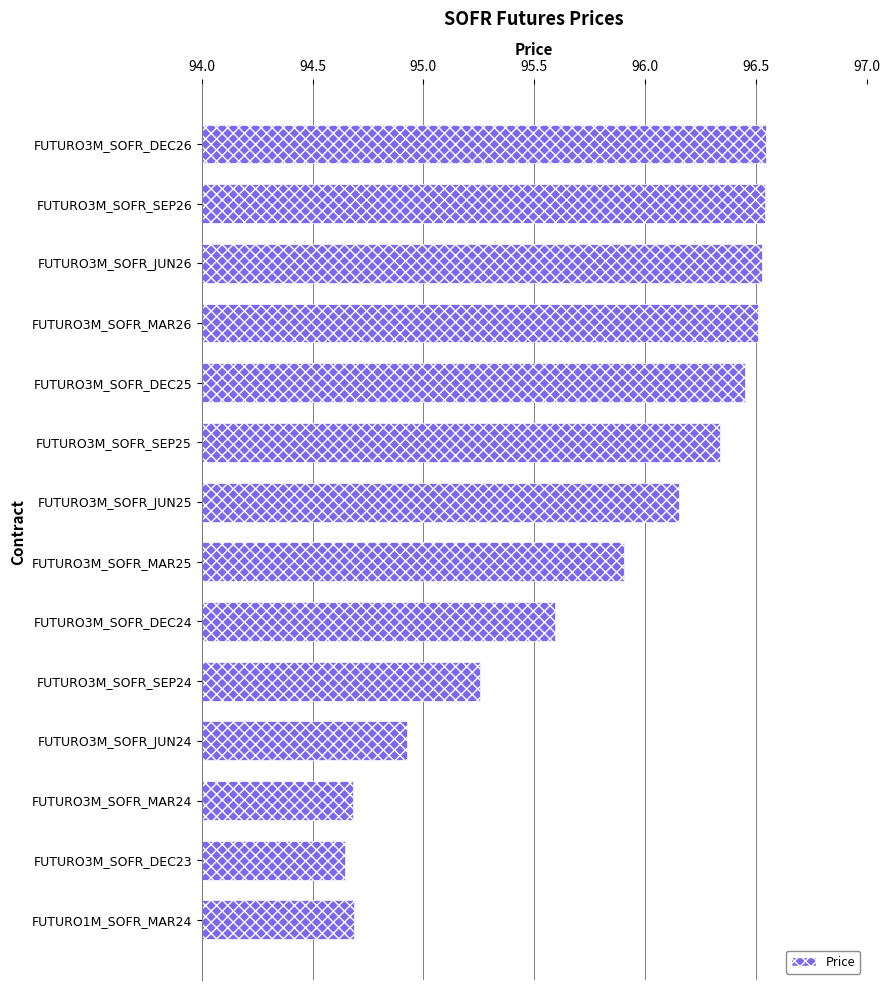

Approximately how many times larger is the value at FUTURO3M_SOFR_SEP26 compared to FUTURO3M_SOFR_MAR25?

1.0